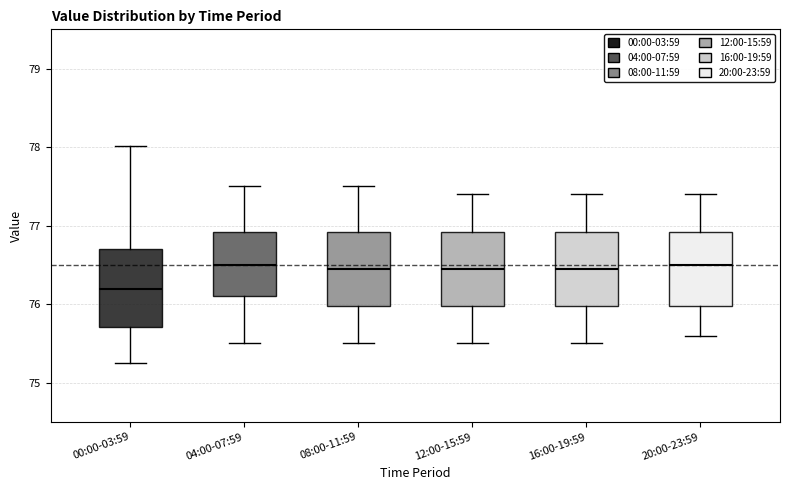

Reading left to right, read every box against the y-axis: the position of its median line, the range the box covers, and the ends of its whiskers. The values are not printed on the chart, so give them approximately, as read against the axis.

00:00-03:59: median 76.2, box 75.7 to 76.7, whiskers 75.3 to 78.0
04:00-07:59: median 76.5, box 76.1 to 76.9, whiskers 75.5 to 77.5
08:00-11:59: median 76.5, box 76.0 to 76.9, whiskers 75.5 to 77.5
12:00-15:59: median 76.5, box 76.0 to 76.9, whiskers 75.5 to 77.4
16:00-19:59: median 76.5, box 76.0 to 76.9, whiskers 75.5 to 77.4
20:00-23:59: median 76.5, box 76.0 to 76.9, whiskers 75.6 to 77.4